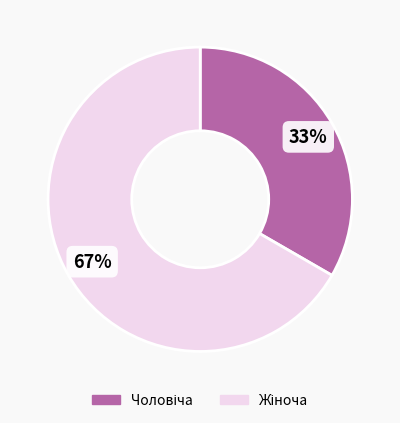

Does any single category account for the majority?

Yes